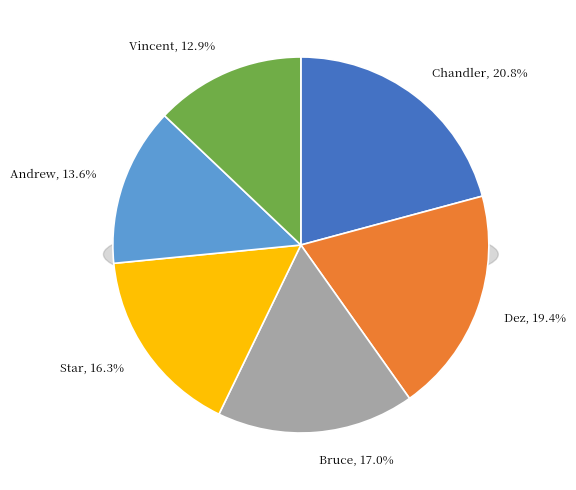

To the nearest percent, what percentage of the pie is Andrew?

14%